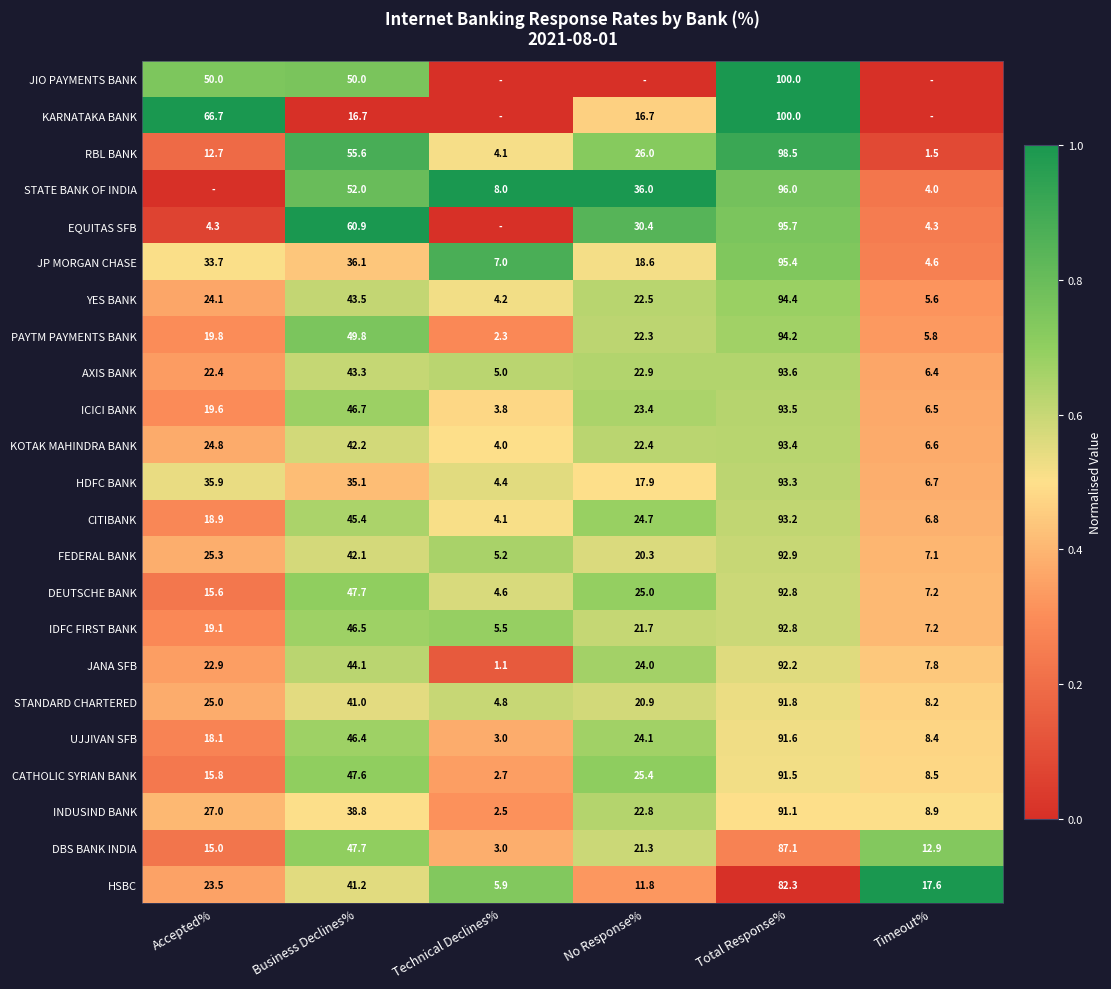

Count the number of categories in the chart.

6